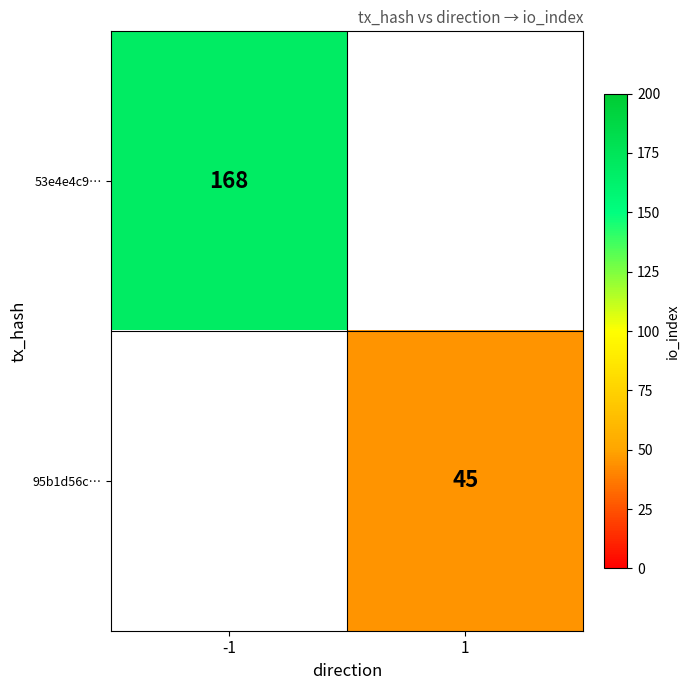

At which category does the chart reach its minimum across all series?

1